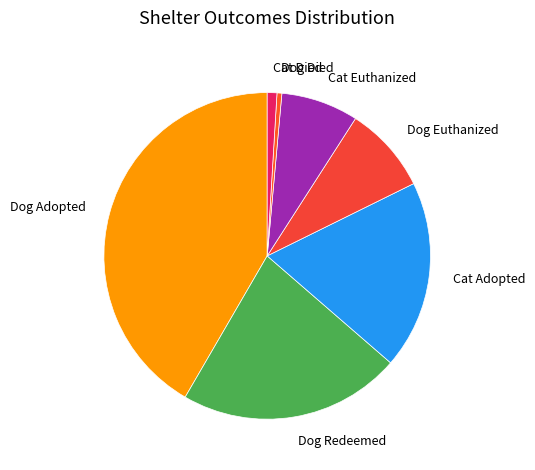

Which category has the biggest portion of the pie?

Dog Adopted